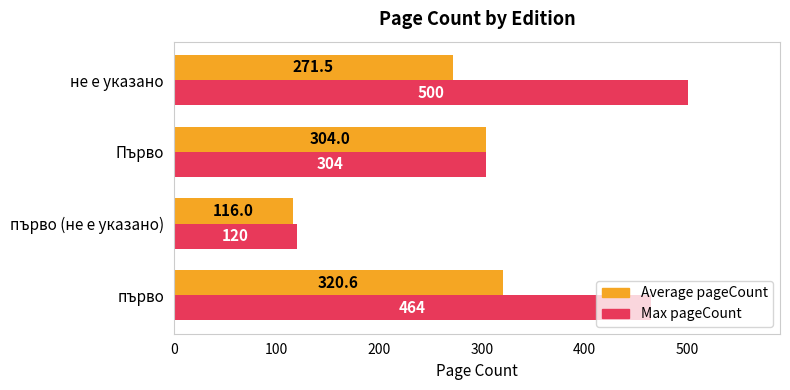

At which label does Average pageCount reach its minimum?

първо (не е указано)